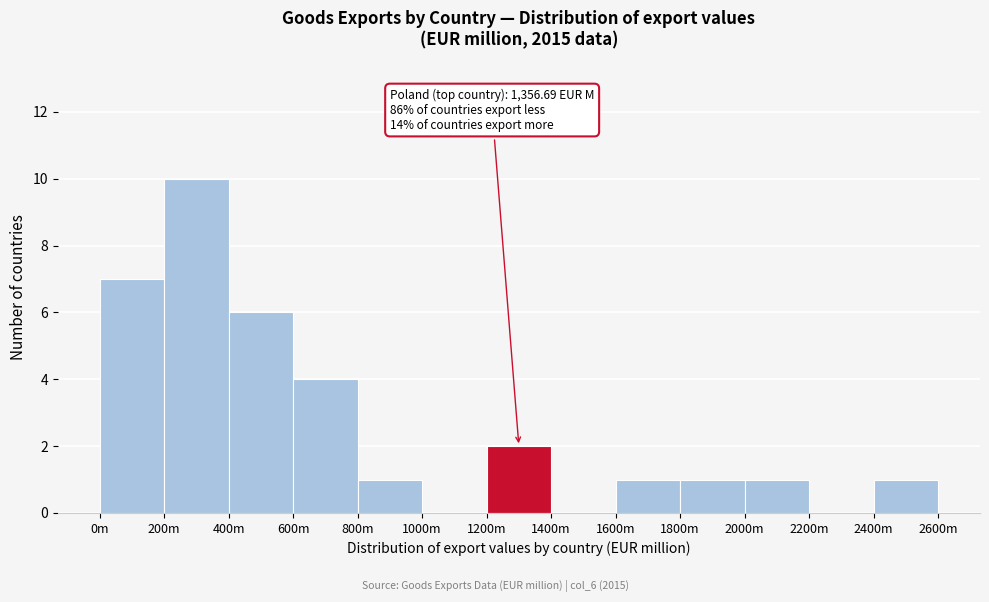

Reading left to right, extract all data points from this chart.

0m=7	200m=10	400m=6	600m=4	800m=1	1000m=0	1200m=2	1400m=0	1600m=1	1800m=1	2000m=1	2200m=0	2400m=1